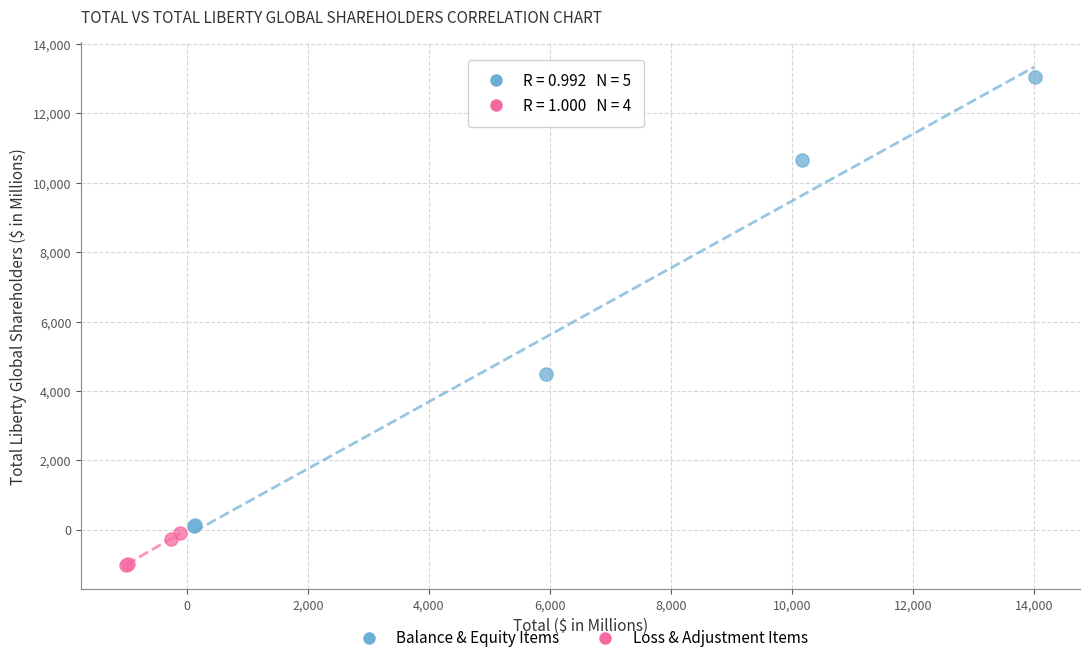

Which series contains the highest Y value?

Balance & Equity Items